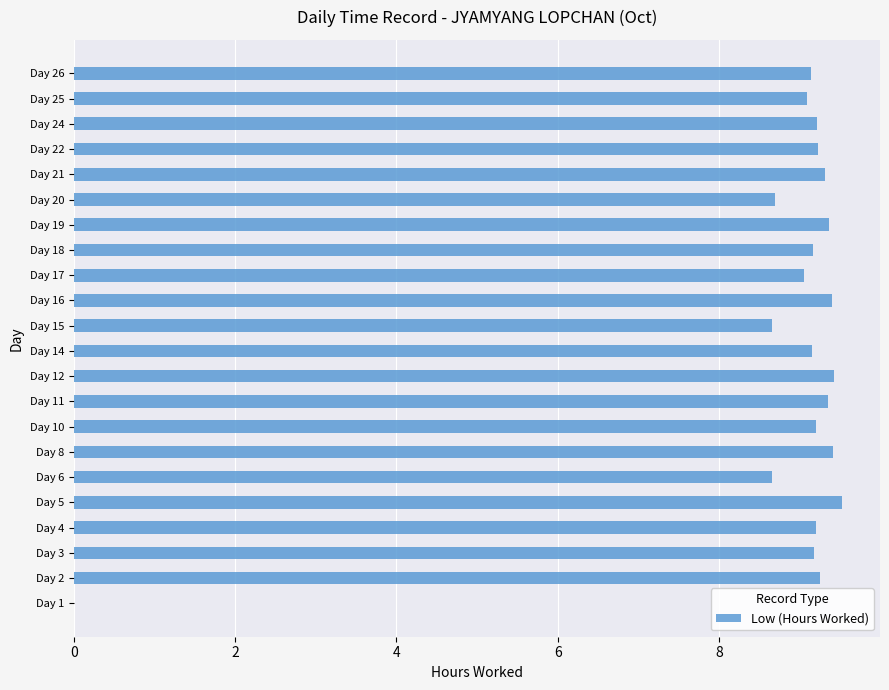

What is the sum of all values?

192.7